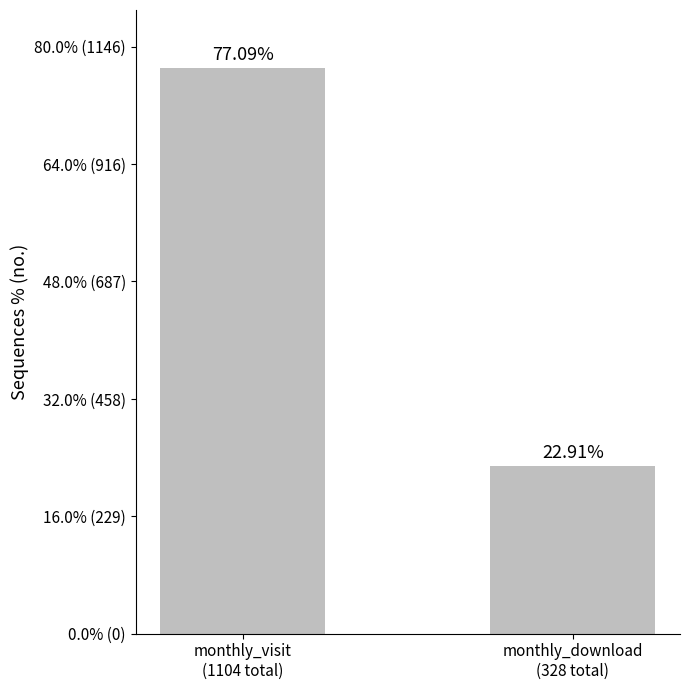

The chart shows a value of 22.9 at monthly_download
(328 total). True or false?

True